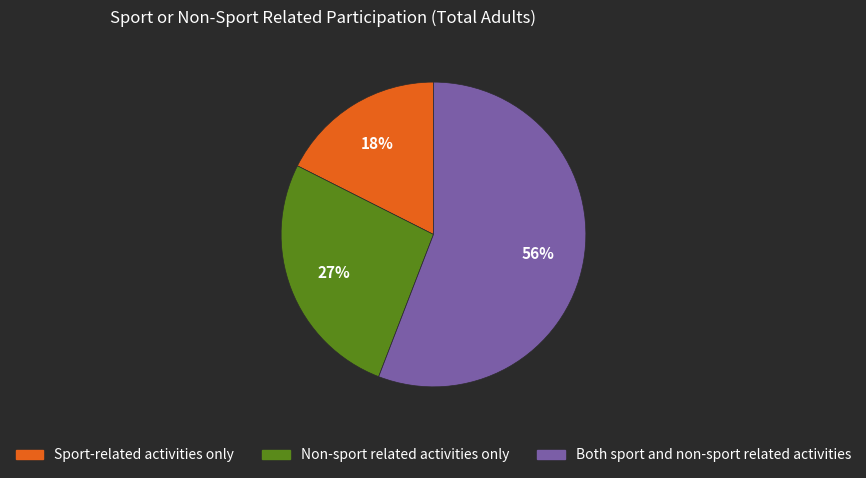

Which has a higher value, Both sport and non-sport related activities or Non-sport related activities only?

Both sport and non-sport related activities